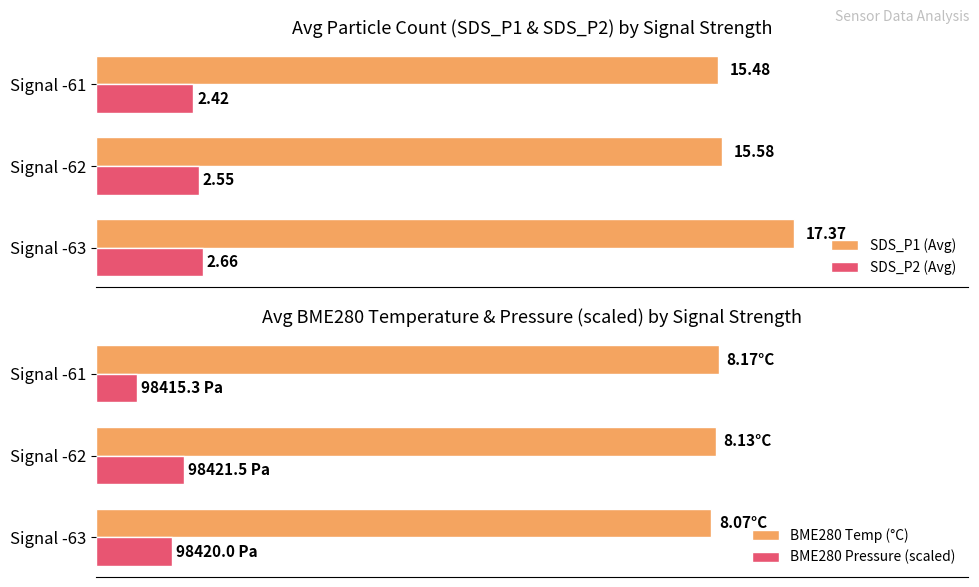

At which label is SDS_P2 (Avg) closest to 2?

Signal -61